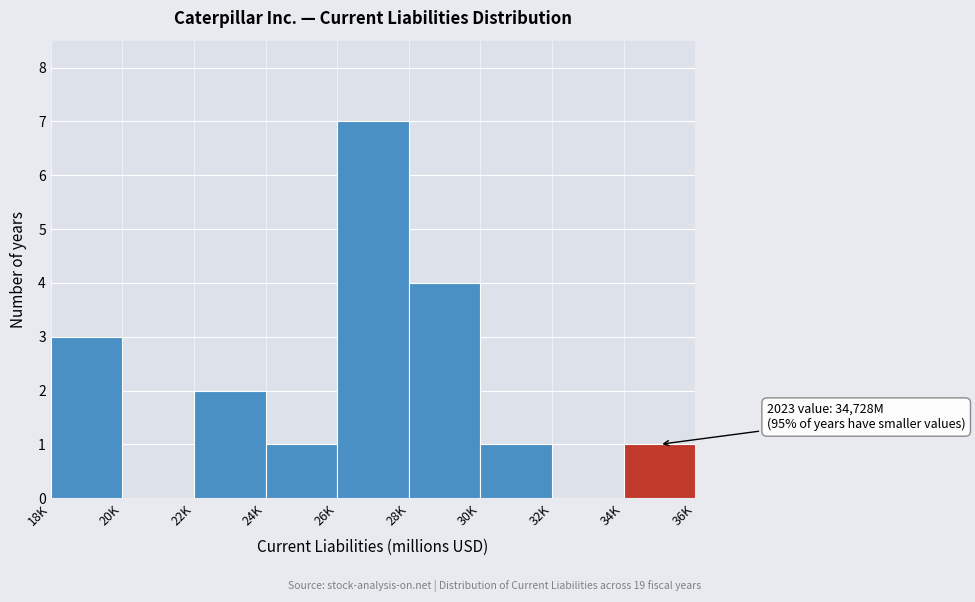

Reading left to right, list all the values displayed in this chart.

18K=3	20K=0	22K=2	24K=1	26K=7	28K=4	30K=1	32K=0	34K=1